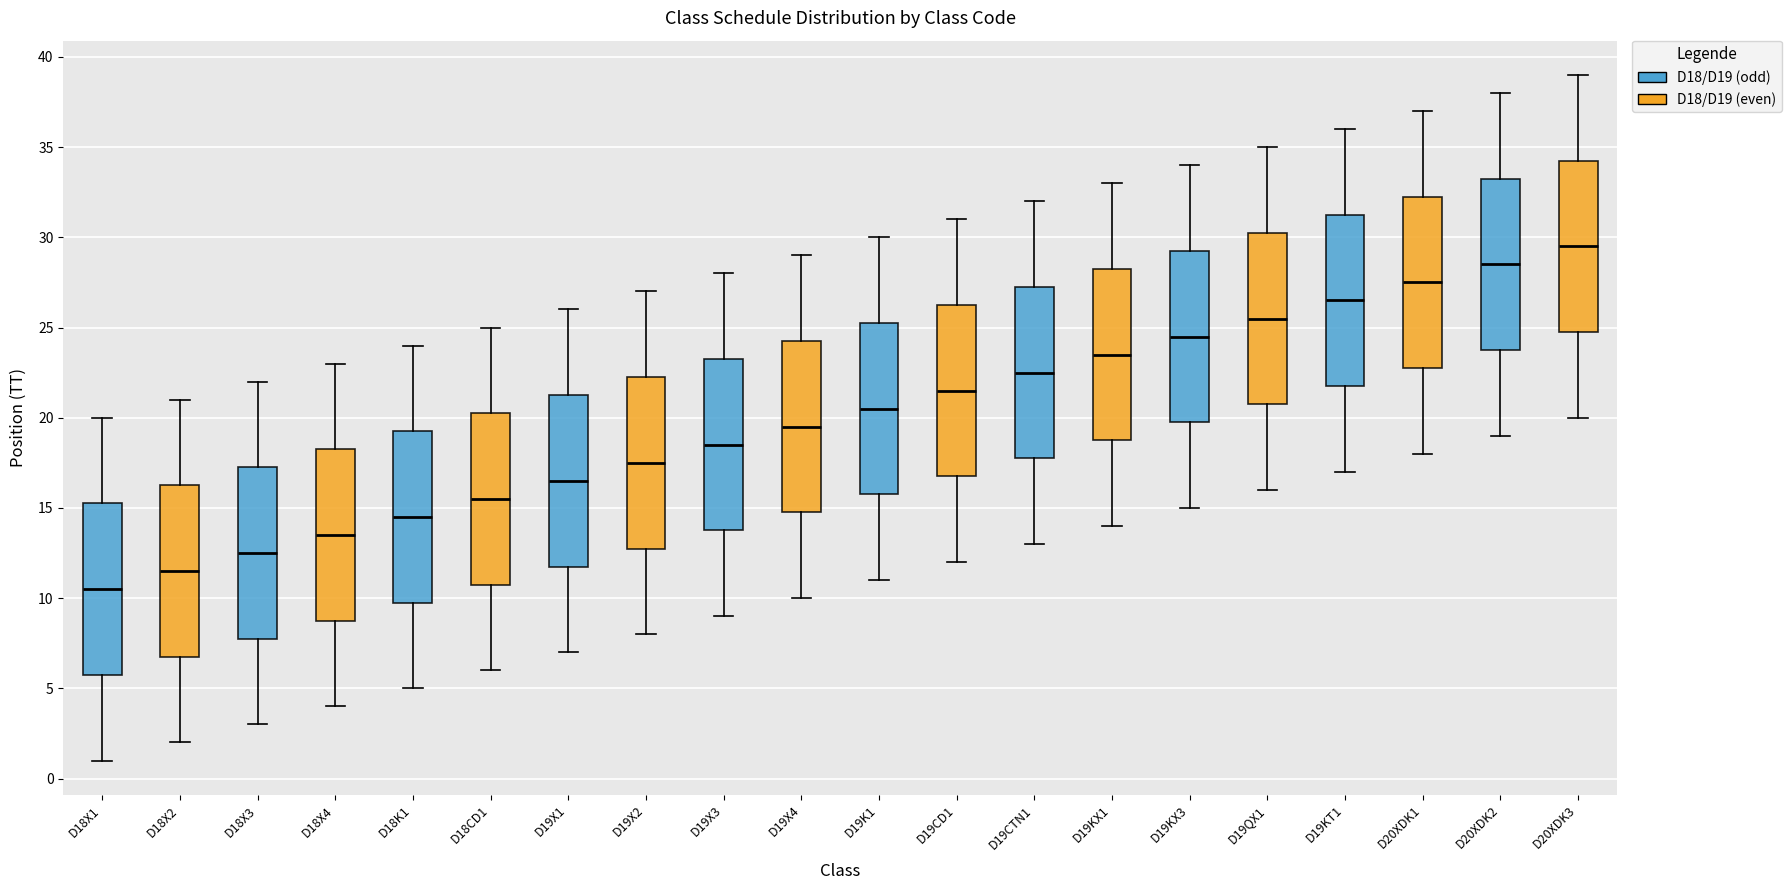

Where does the upper whisker of the box for D19CTN1 end on the y-axis? The values are not printed on the chart, so give them approximately, as read against the axis.

32.0